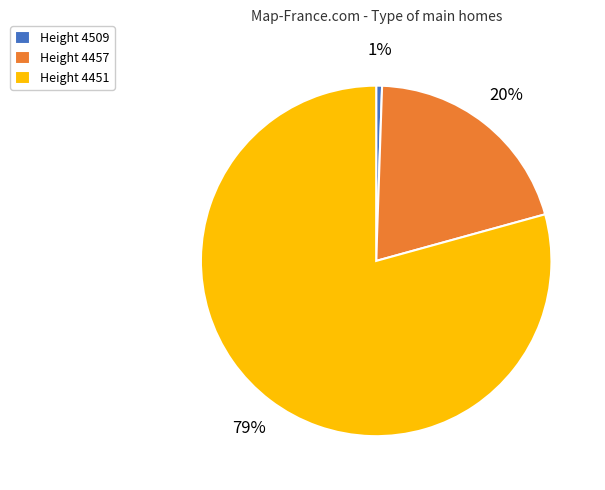

Is Height 4457 the majority of the pie?

No